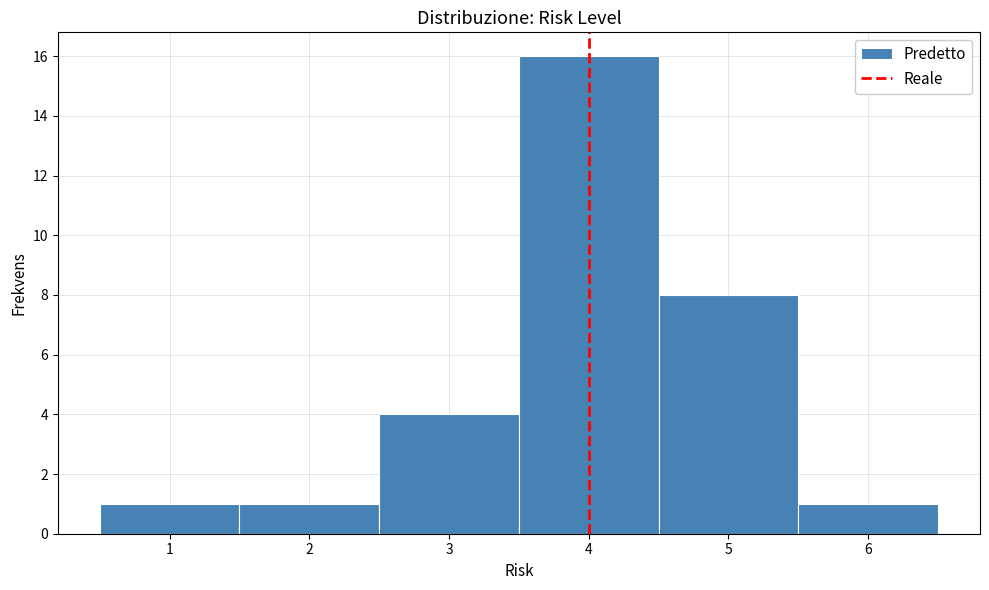

Reading left to right, transcribe this chart: for each bar, give the range it covers on the x-axis and its height. The values are not printed on the chart, so give them approximately, as read against the axis.

0.5 to 1.5: 1
1.5 to 2.5: 1
2.5 to 3.5: 4
3.5 to 4.5: 16
4.5 to 5.5: 8
5.5 to 6.5: 1